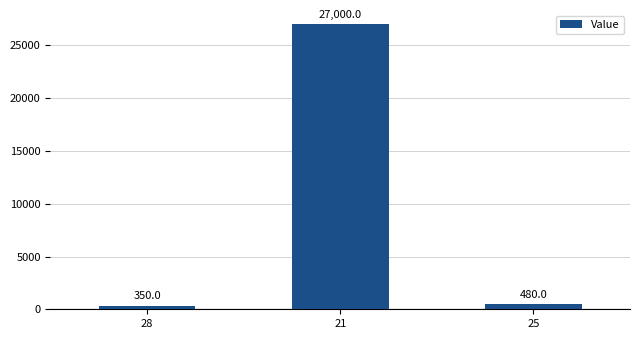

What is the sum of the values at 28 and 21?

27350